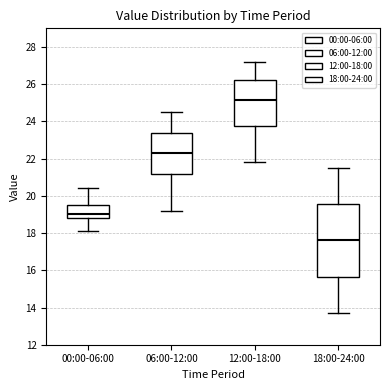

Reading left to right, transcribe this box plot: for each box, give where its median line is, the range the box spans, and where its two whiskers end, as read against the y-axis. The values are not printed on the chart, so give them approximately, as read against the axis.

00:00-06:00: median 19.0, box 18.8 to 19.6, whiskers 18.2 to 20.4
06:00-12:00: median 22.4, box 21.2 to 23.4, whiskers 19.2 to 24.6
12:00-18:00: median 25.2, box 23.8 to 26.2, whiskers 21.8 to 27.2
18:00-24:00: median 17.6, box 15.6 to 19.6, whiskers 13.8 to 21.6